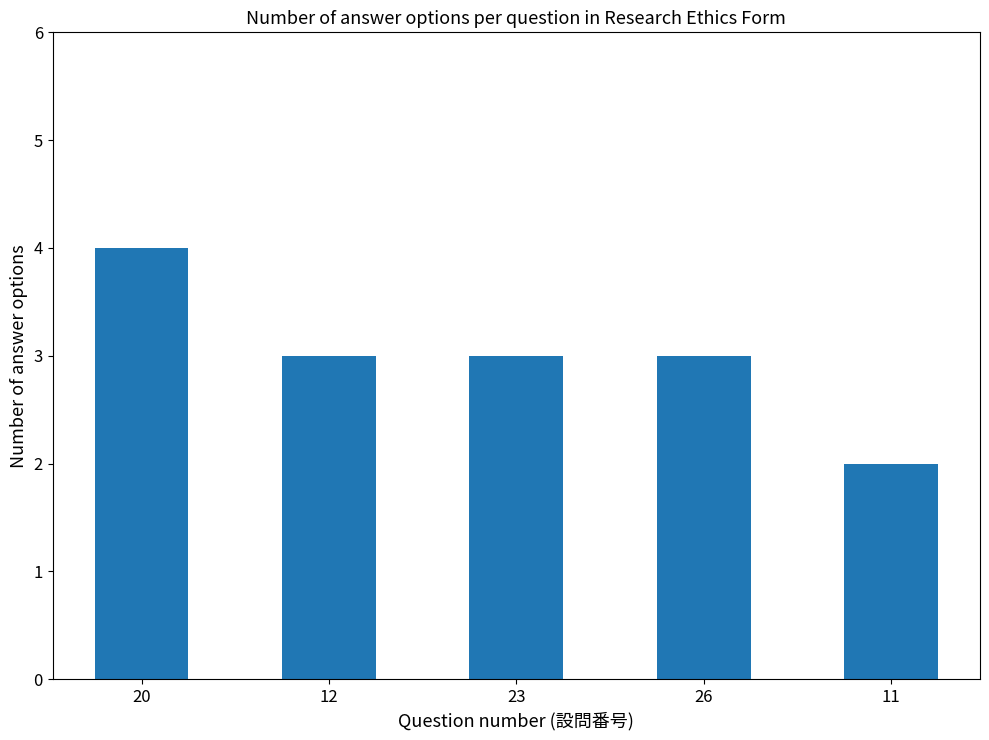

How many bars are there in total?

5